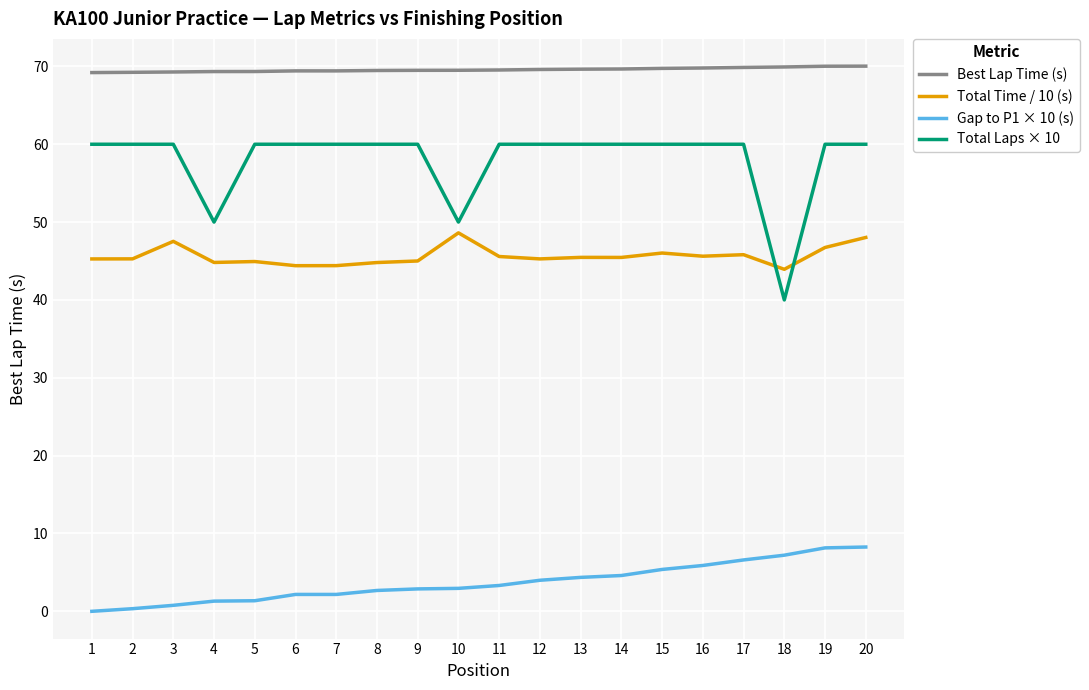

What is the difference between the highest and lowest values at 19?

61.9